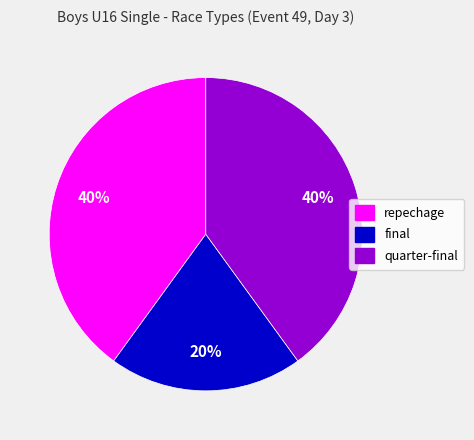

Combined, do quarter-final and final account for over 50%?

Yes